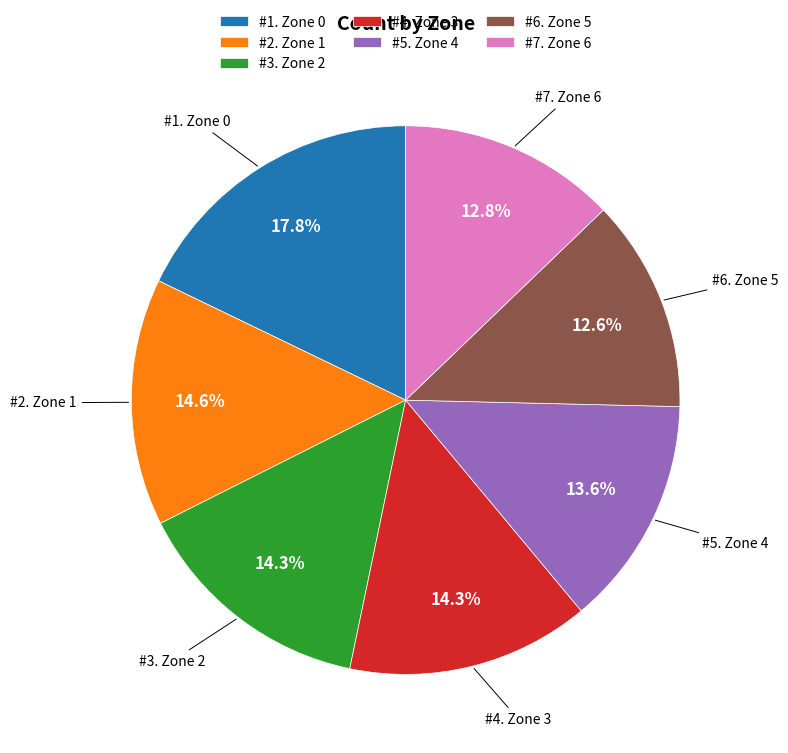

To the nearest percent, what is the difference between the largest and smallest slice percentages?

5%